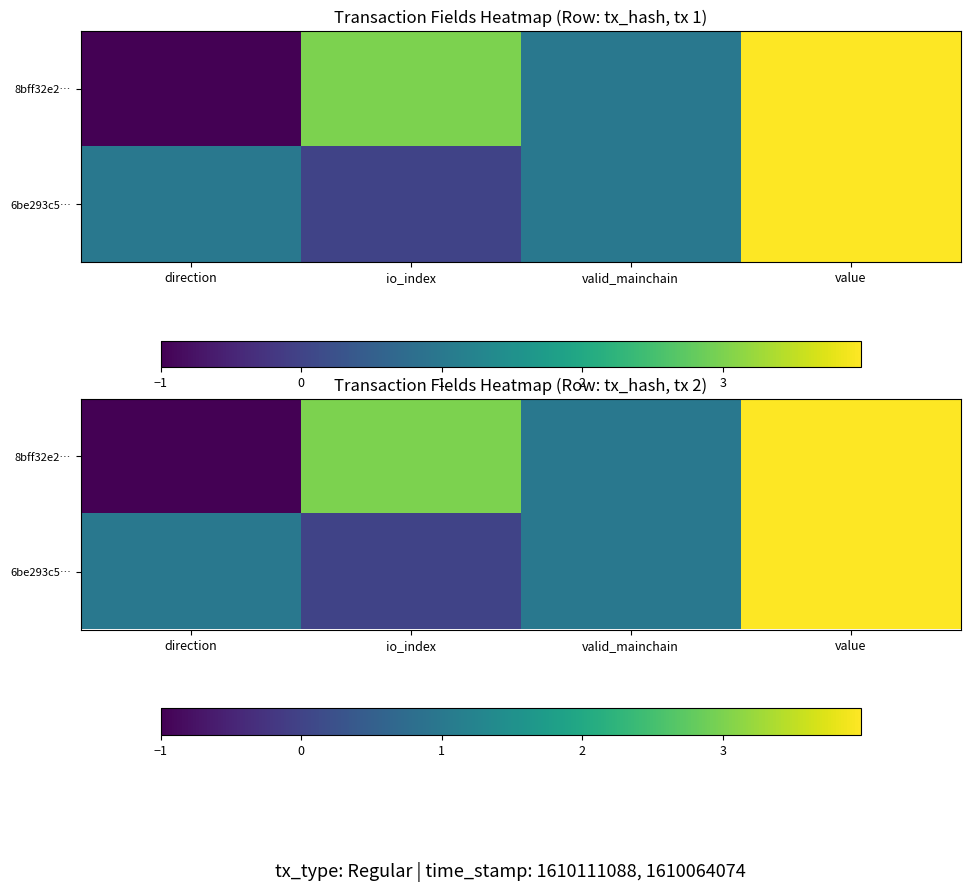

What value does the 8bff32e2… series have at direction?

-1.0